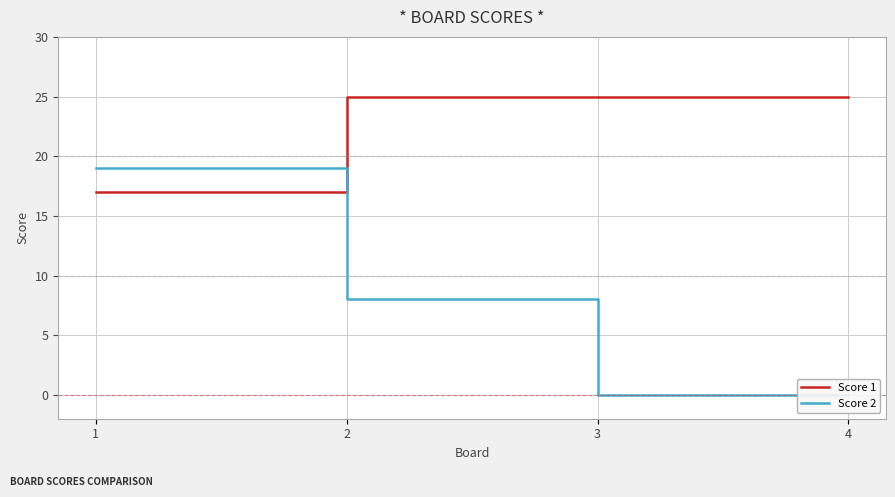

Which series has the largest range (max minus min)?

Score 2